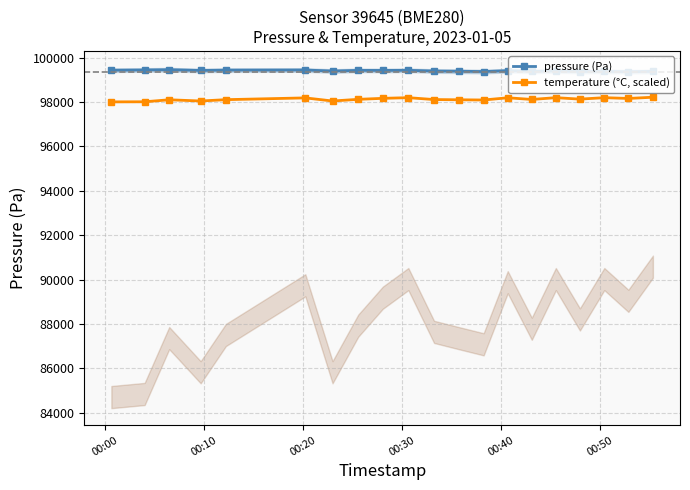

At how many categories does at least one series exceed 98298?

20